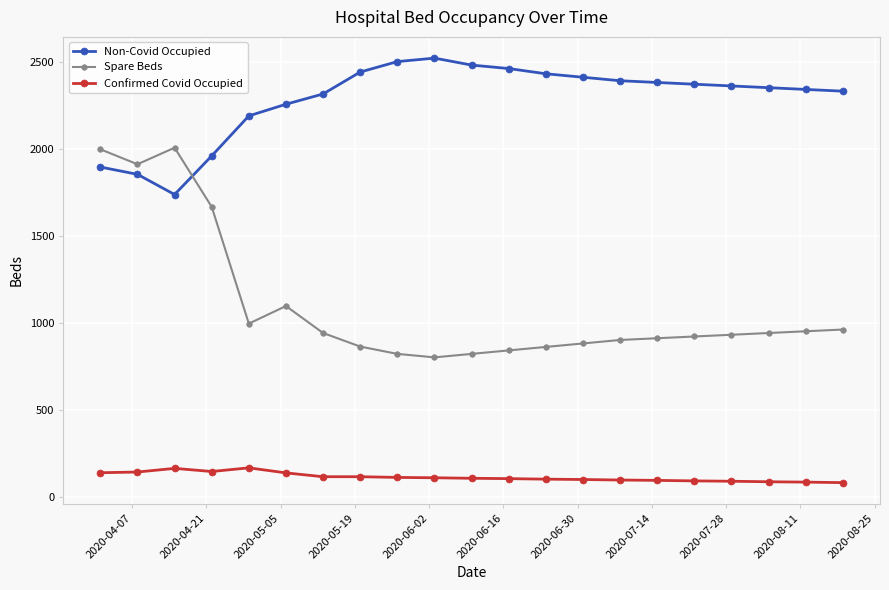

True or false: Spare Beds and Confirmed Covid Occupied cross at least once.

False